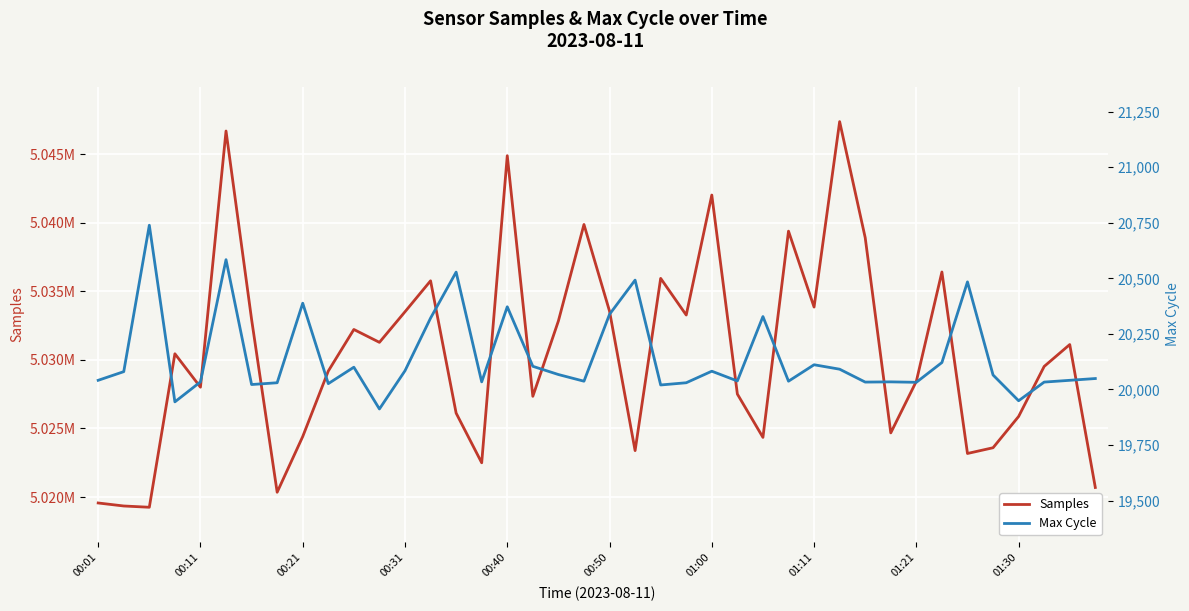

What are all the series names shown in the legend?

Samples, Max Cycle